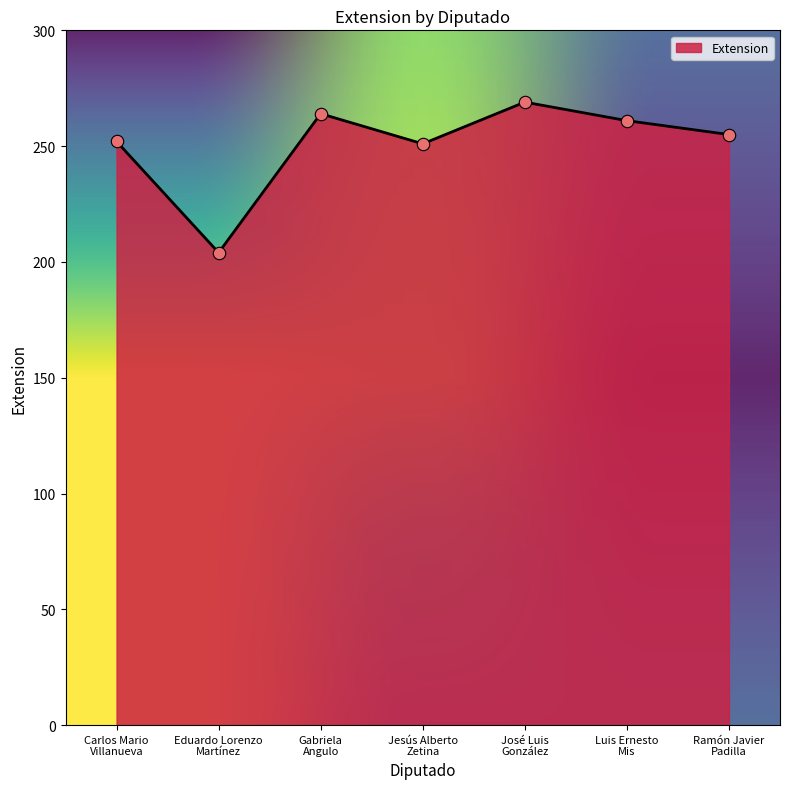

Which has a higher value, Gabriela
Angulo or Eduardo Lorenzo
Martínez?

Gabriela
Angulo